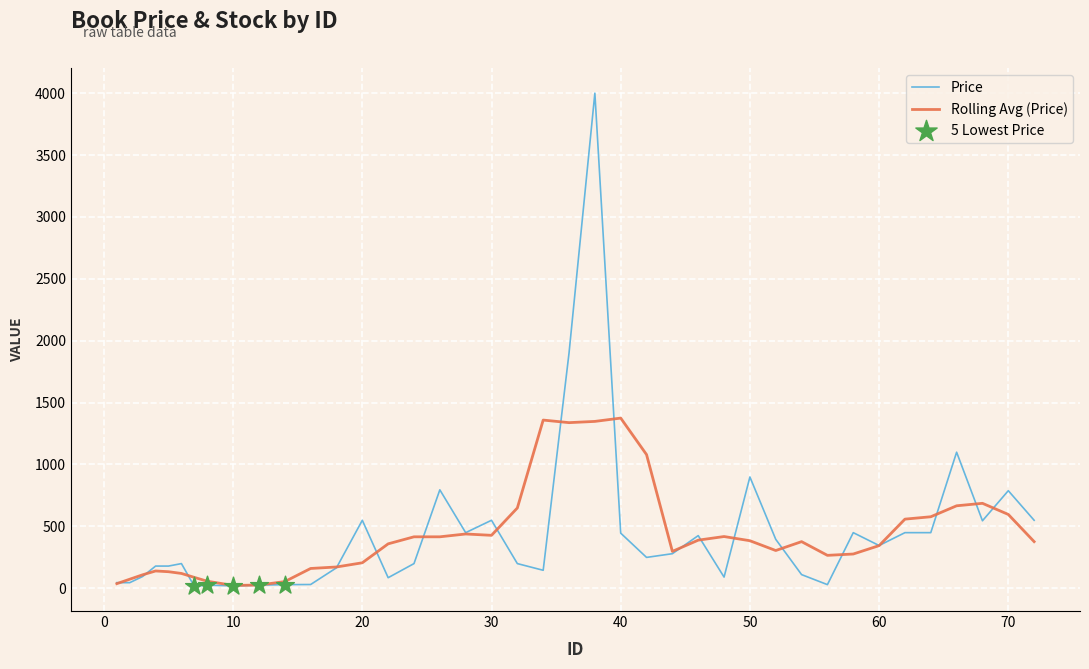

Which series has the widest spread of values?

Price